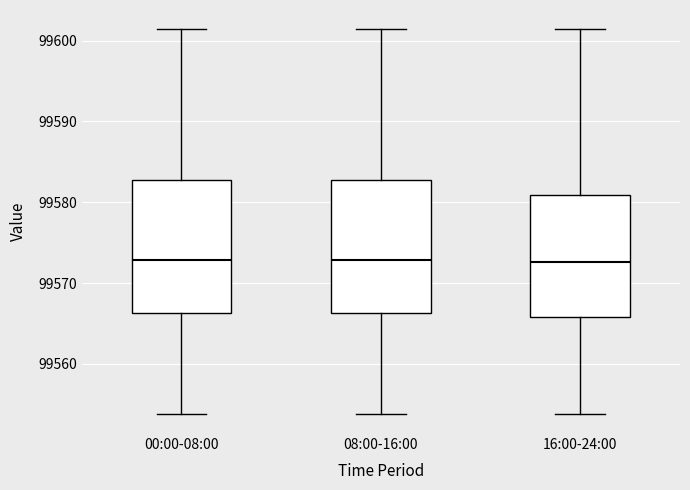

Where is the upper edge of the box for 08:00-16:00 on the y-axis? The values are not printed on the chart, so give them approximately, as read against the axis.

99583